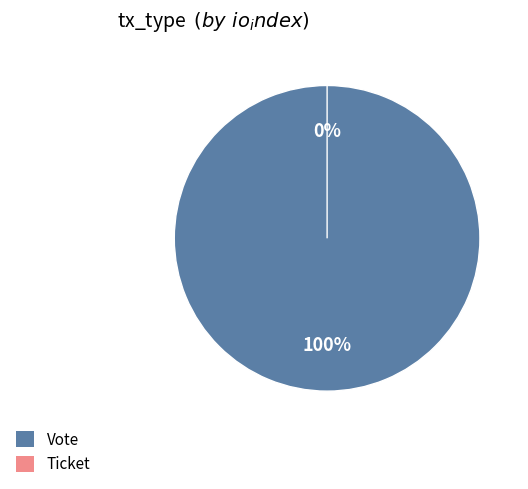

To the nearest percent, what percentage of the pie is Vote?

100%